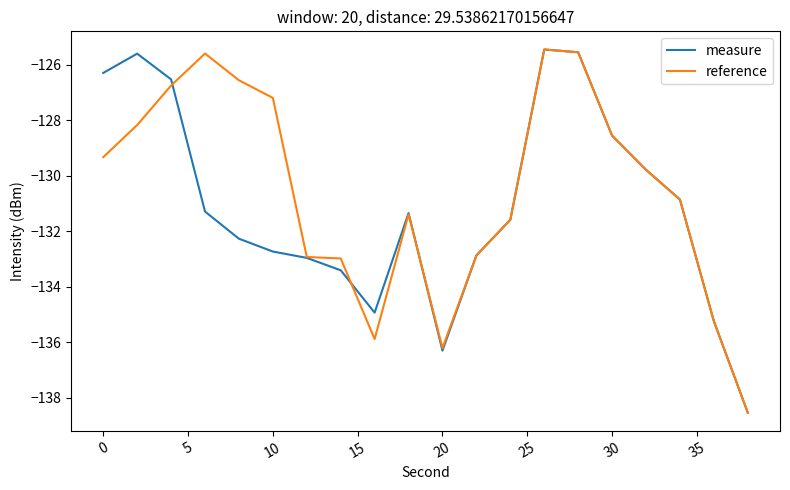

What is the minimum value shown in the chart?

-138.5